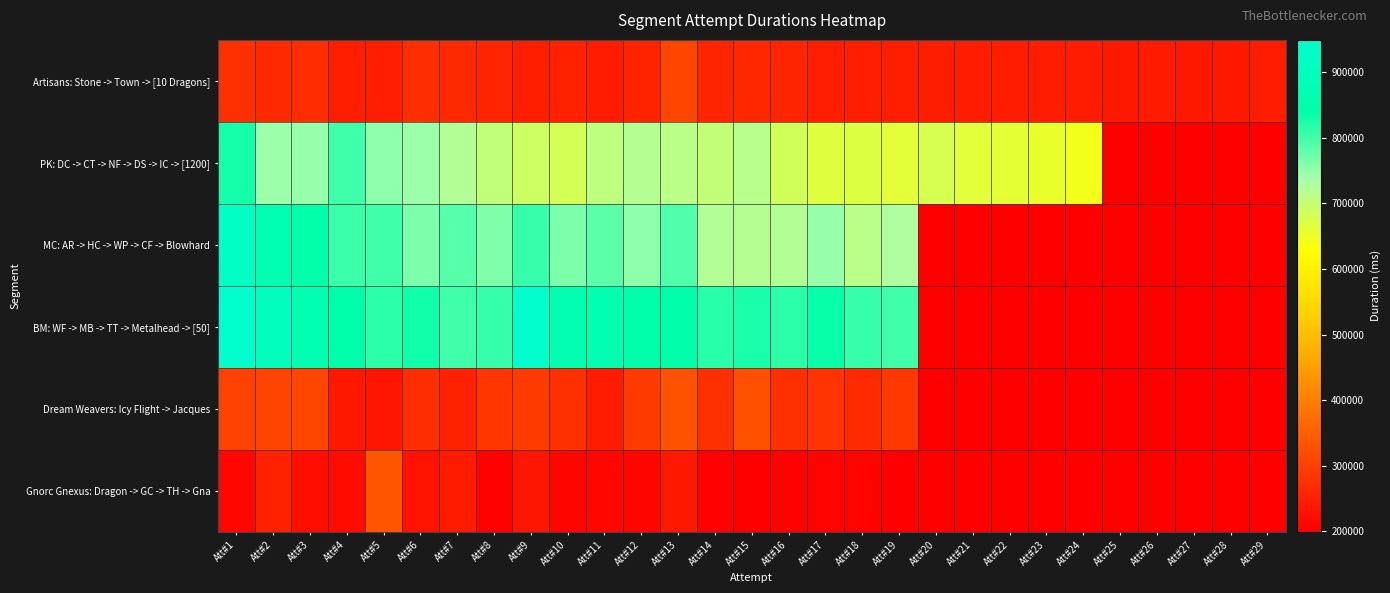

What is the total value across all series at Att#14?

2976851